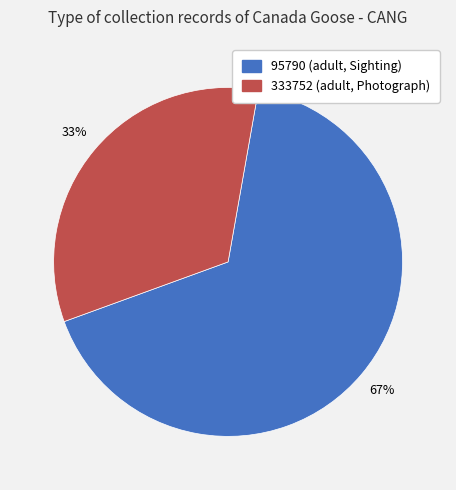

The 333752 slice represents 44% of the pie. True or false?

False